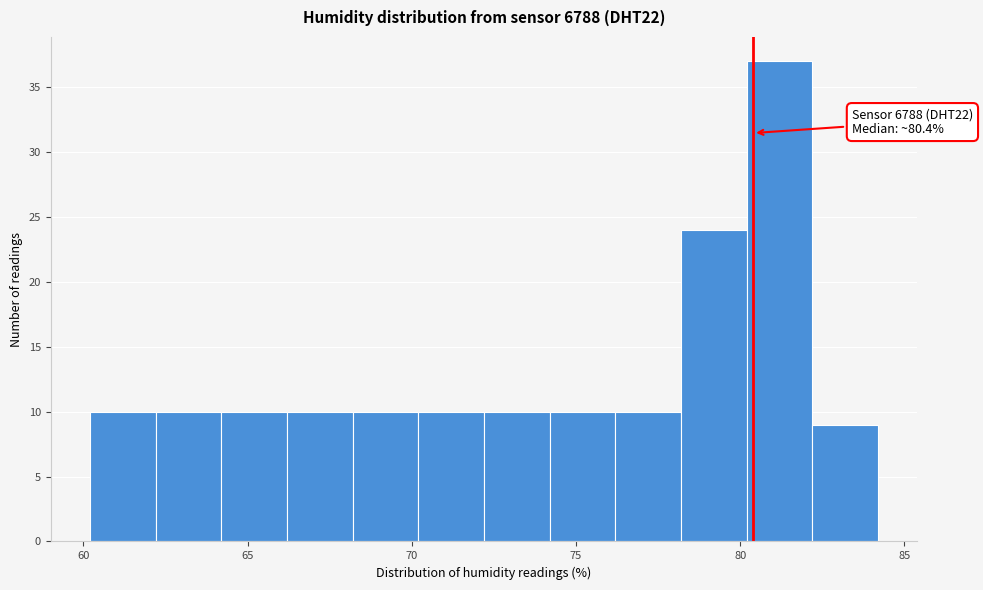

Over which range of the x-axis is the bar tallest?

80.2 to 82.2